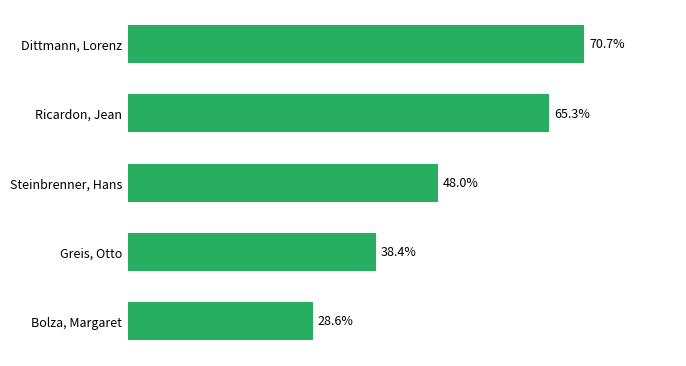

What is the label of the 2nd bar from the bottom?

Greis, Otto